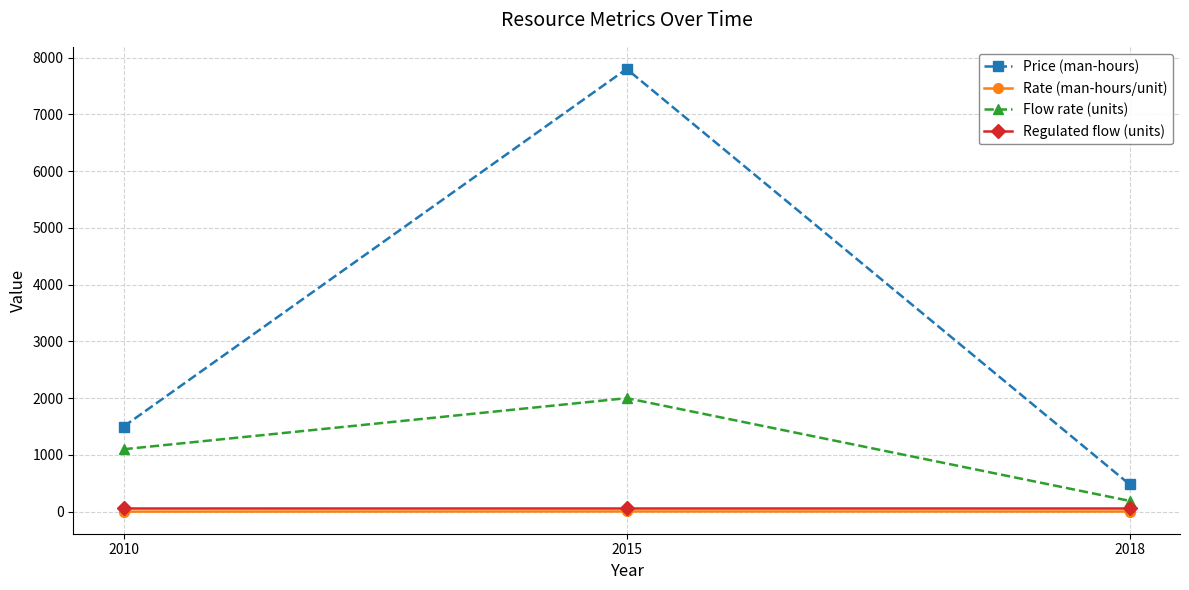

Which series has the largest range (max minus min)?

Price (man-hours)